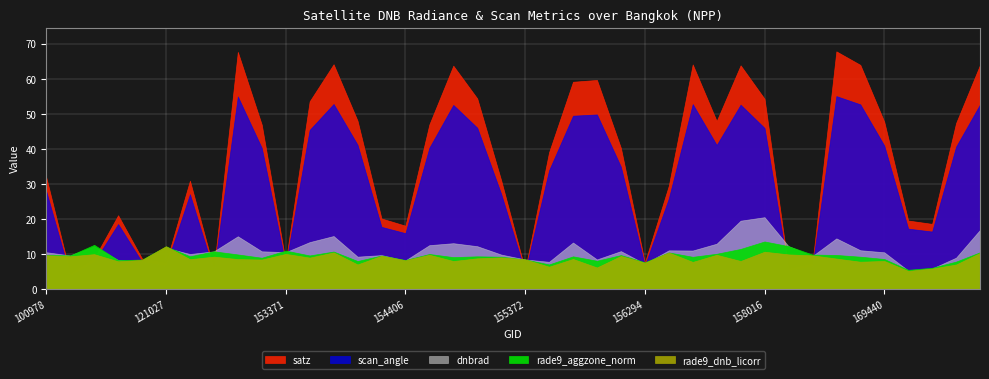

What are all the series names shown in the legend?

dnbrad, satz, scan_angle, rade9_aggzone_norm, rade9_dnb_licorr, li